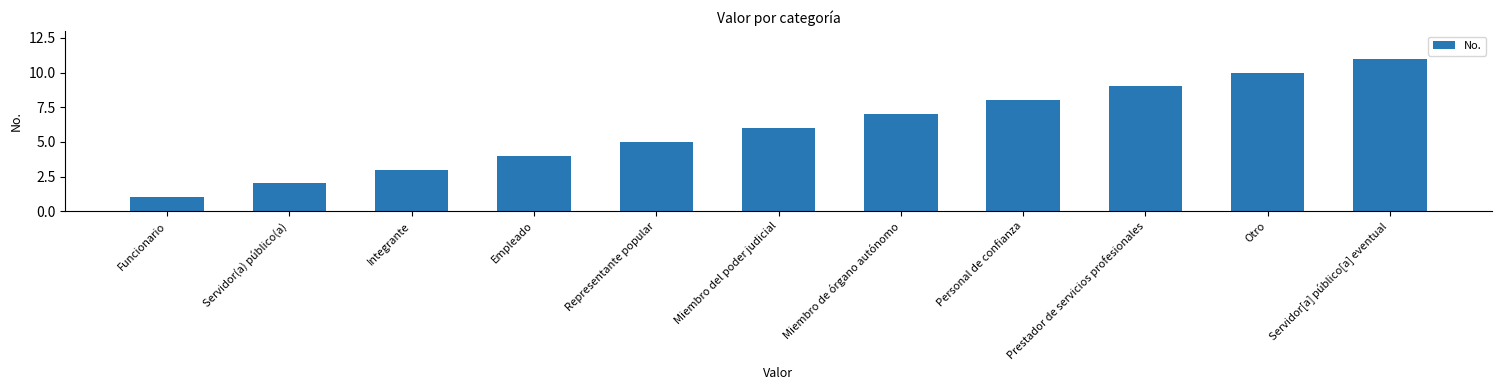

What is the label of the 11th bar from the right?

Funcionario